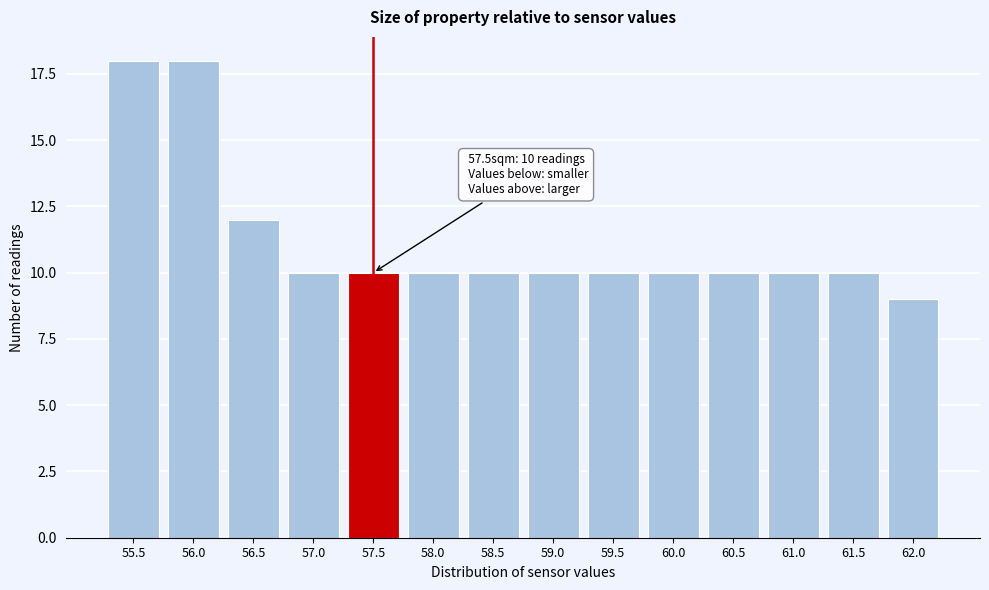

Reading right to left, what are all the values shown in this chart?

9	10	10	10	10	10	10	10	10	10	10	12	18	18